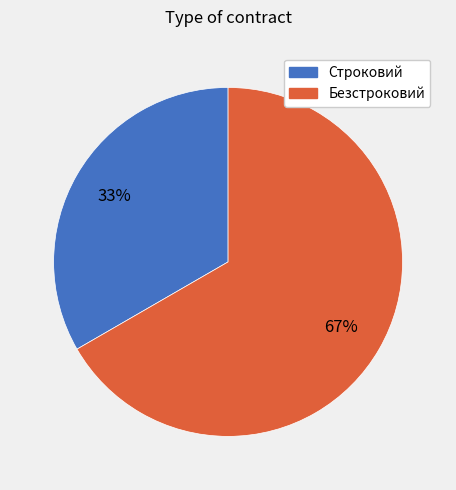

What is the smallest slice in the pie chart?

Строковий